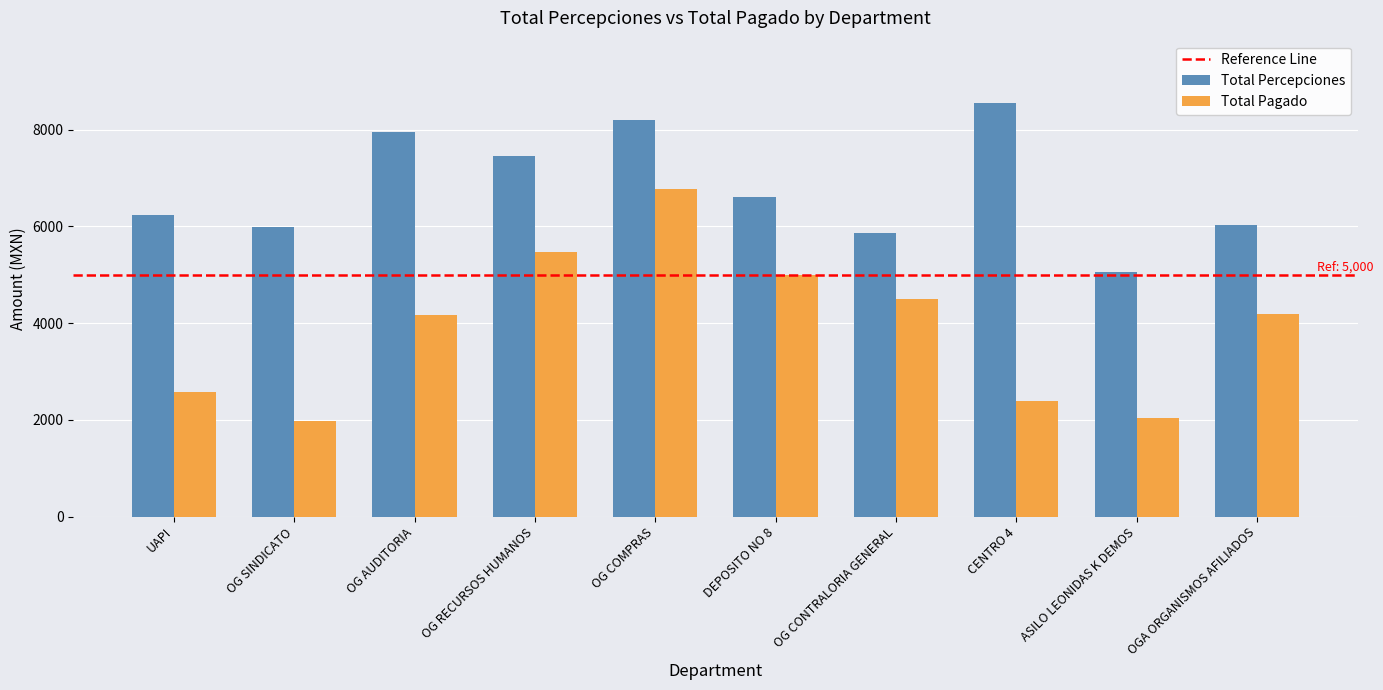

Between OG SINDICATO and CENTRO 4, which series saw the biggest shift?

Total Percepciones